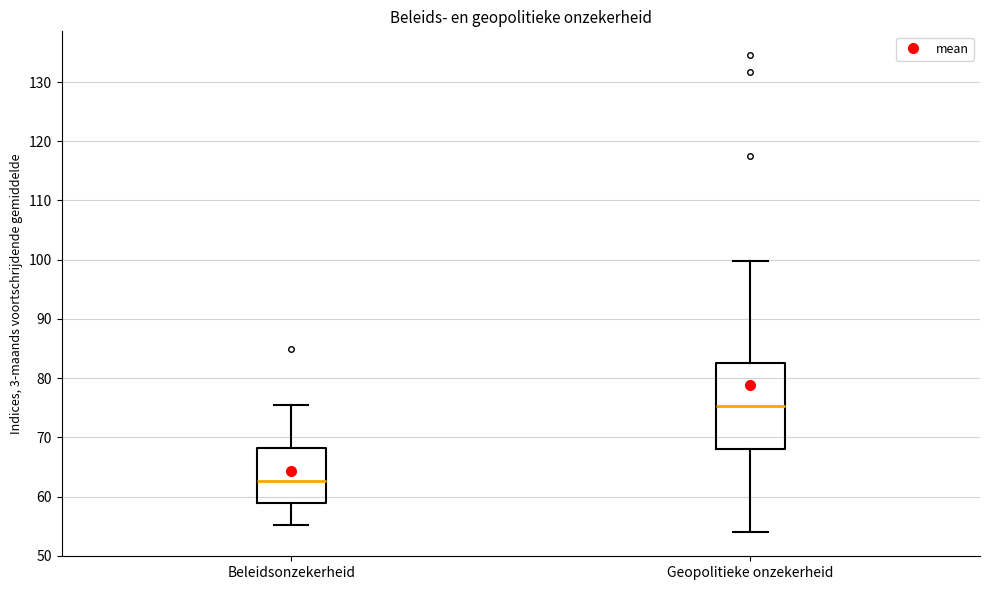

Comparing the boxes themselves (not the whiskers), which one is the tallest?

Geopolitieke onzekerheid